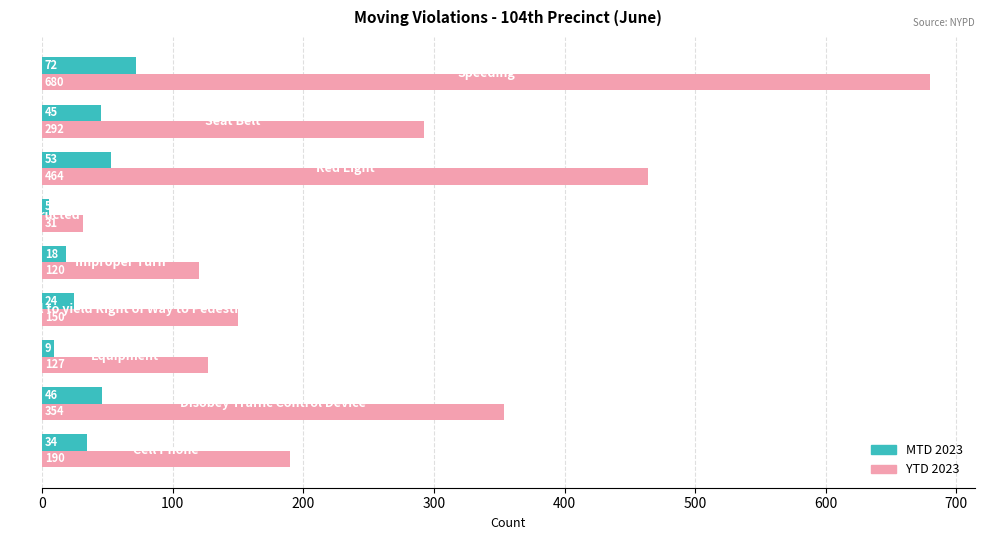

List the series in order of their overall mean, lowest first.

MTD 2023, YTD 2023